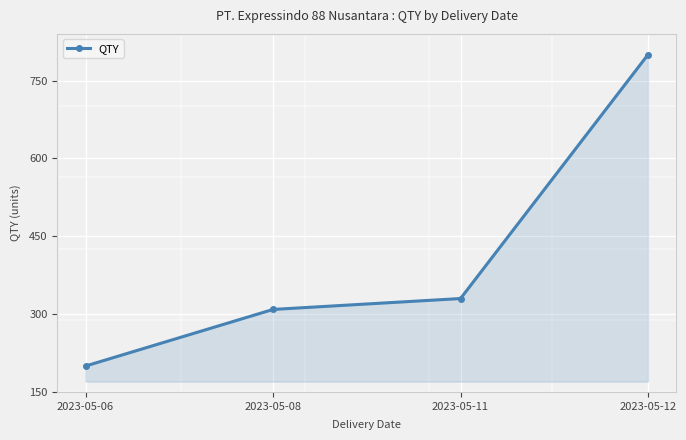

True or false: the data shows 145 at 2023-05-11.

False